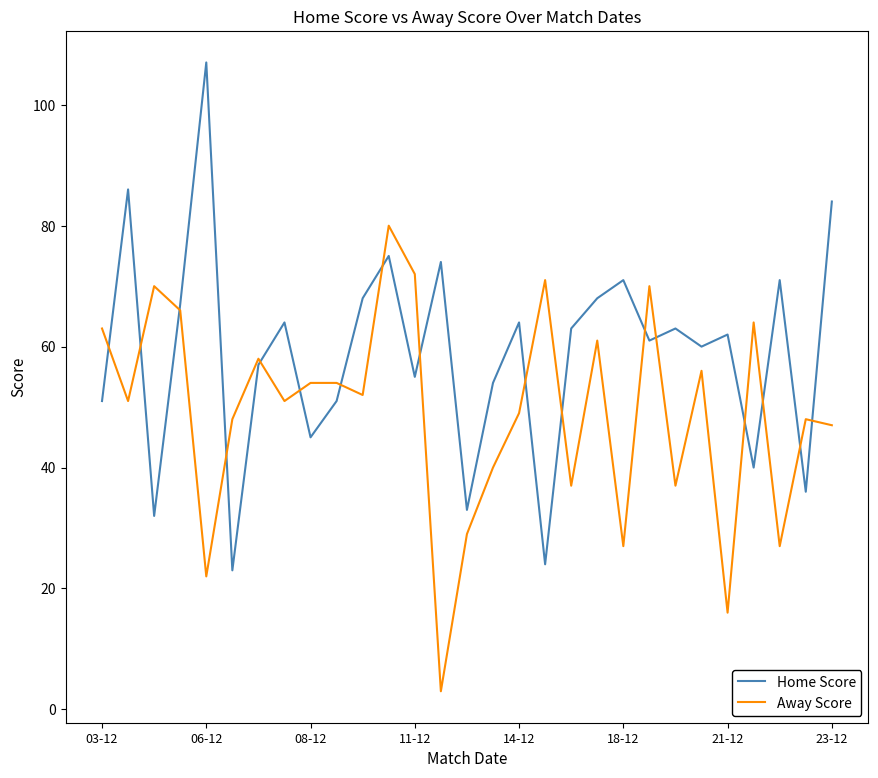

How many intersections are there between Home Score and Away Score?

17